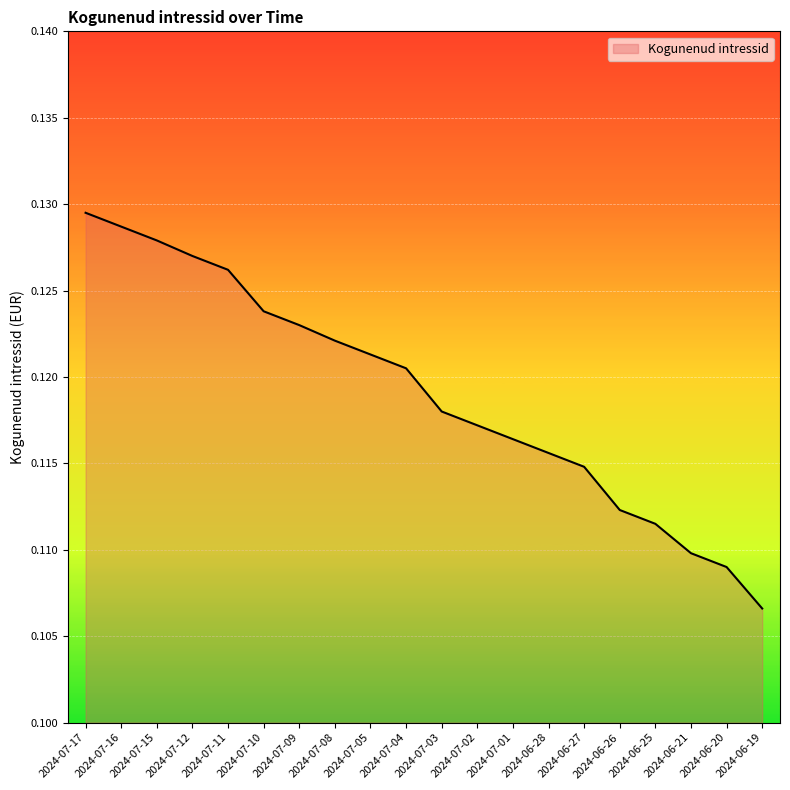

What is the sum of the values at 2024-07-01 and 2024-06-20?

0.2